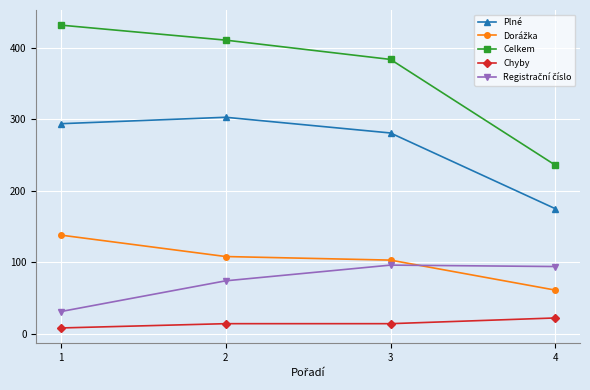

How many Chyby values are between 14 and 22?

3